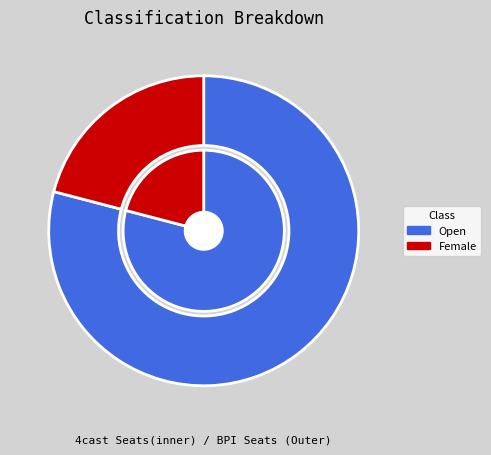

What is the majority slice?

Open